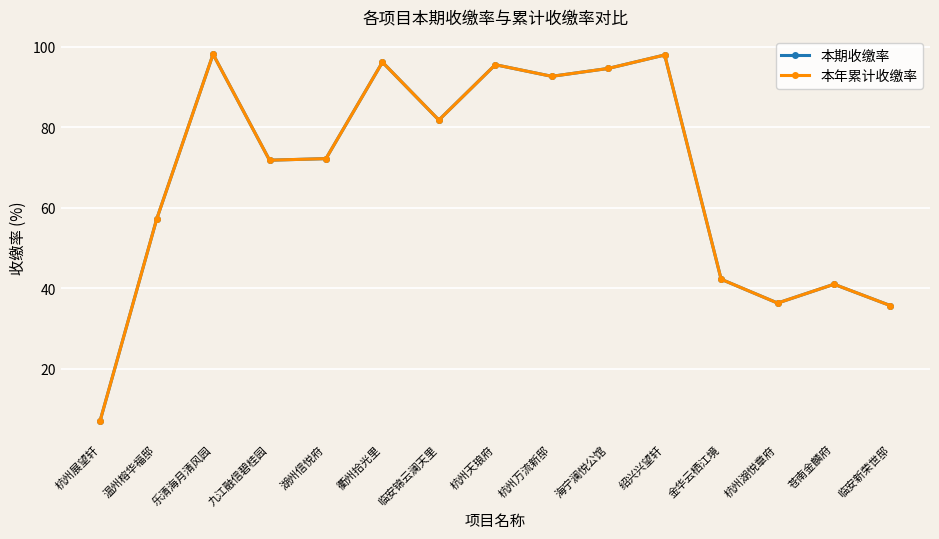

True or false: 本期收缴率 and 本年累计收缴率 cross at least once.

False